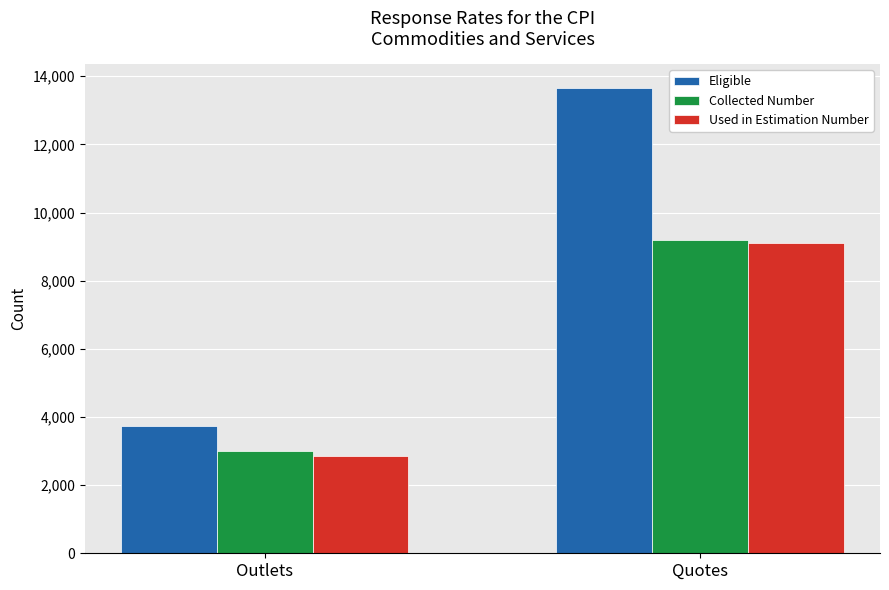

What is the label of the 2nd bar from the left?

Quotes